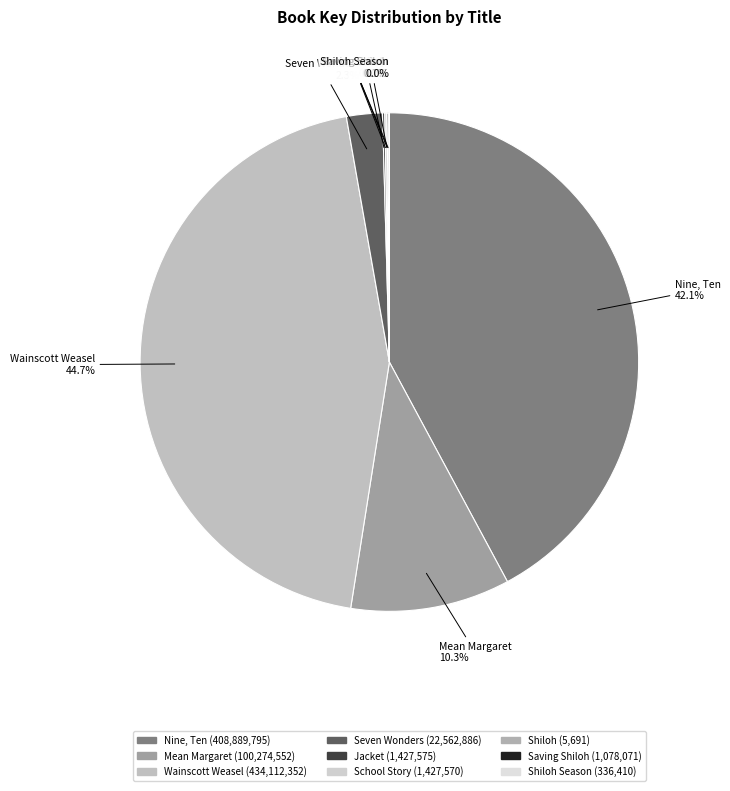

Rank the categories by value from lowest to highest.

Shiloh, Shiloh Season, Saving Shiloh, School Story, Jacket, Seven Wonders of Sassafras Springs, Mean Margaret, Nine, Ten: A September 11 Story, Wainscott Weasel